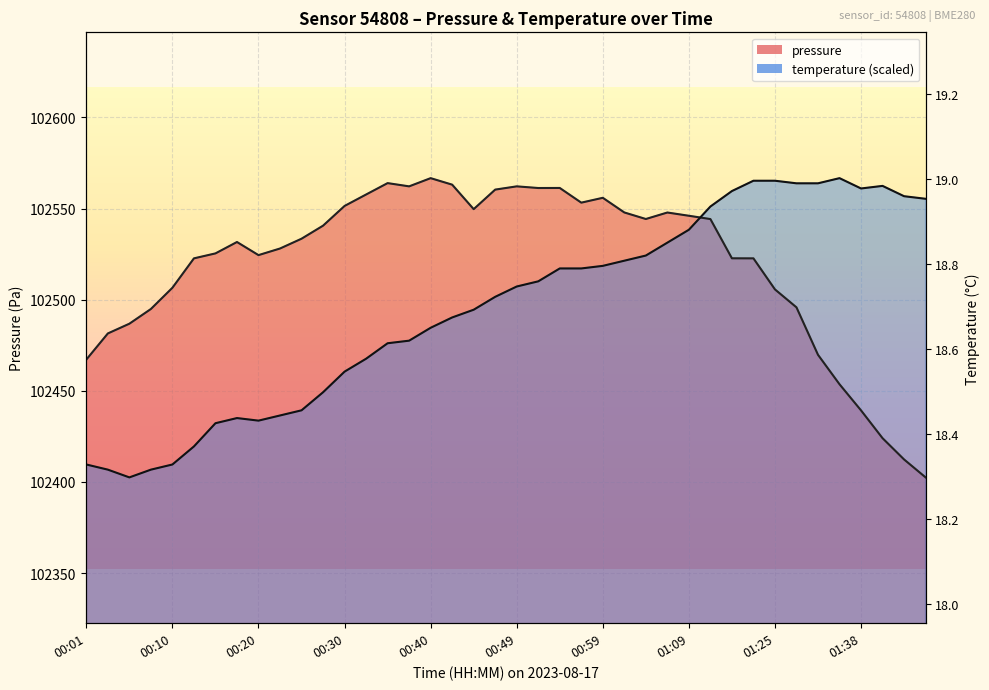

What value does the pressure series have at 00:49?

102562.2